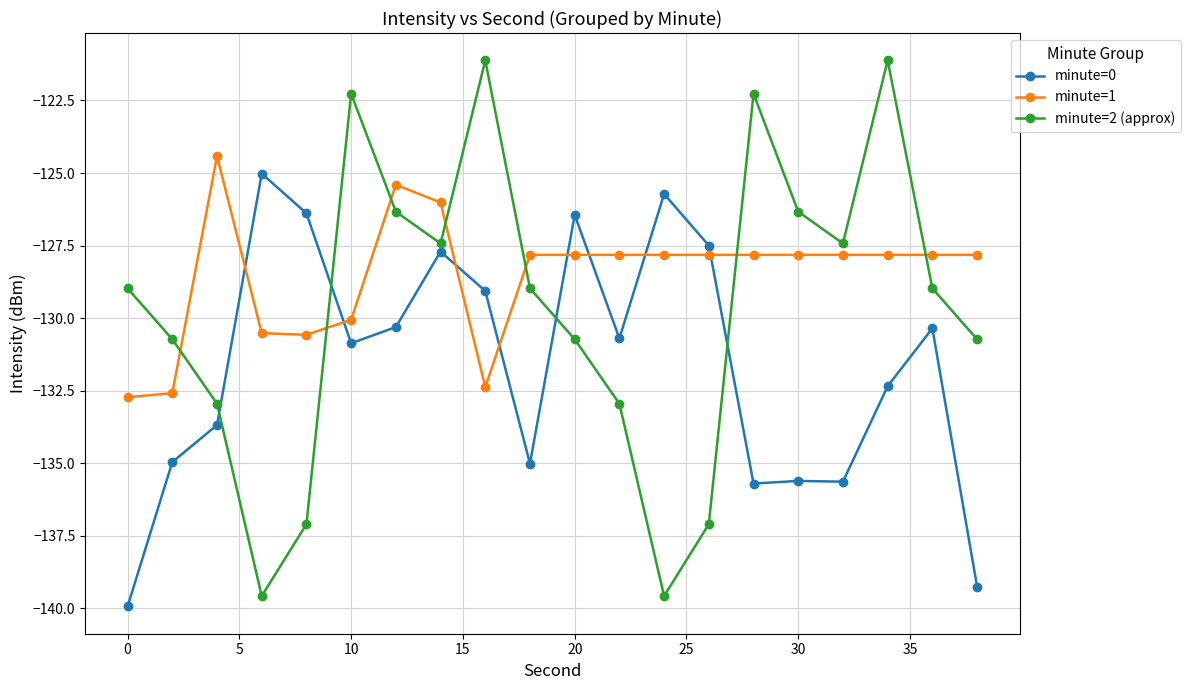

List the series in order of their overall mean, lowest first.

minute=0, minute=2 (approx), minute=1